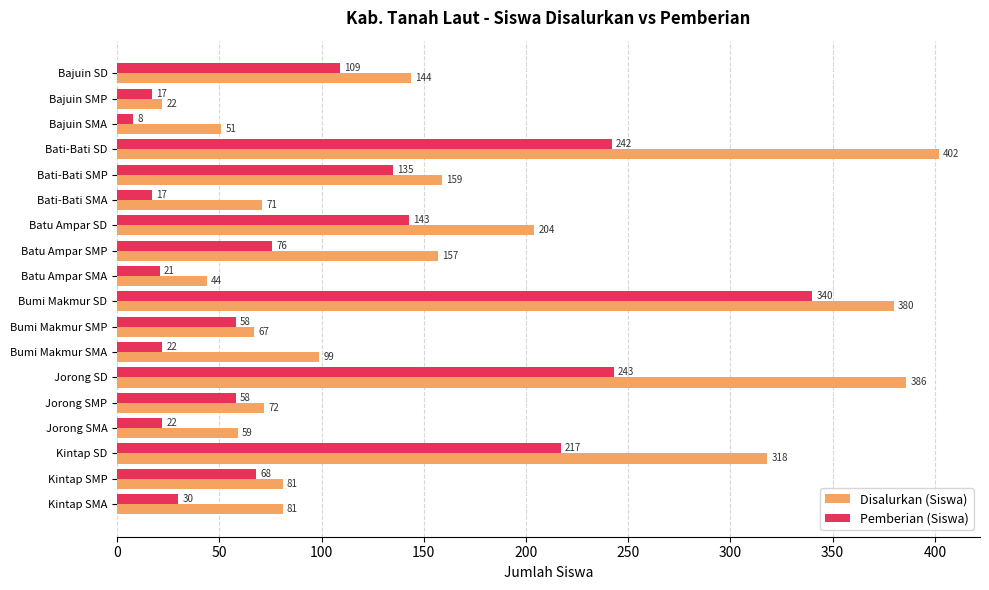

List the series in order of their peak value, highest first.

Disalurkan (Siswa), Pemberian (Siswa)